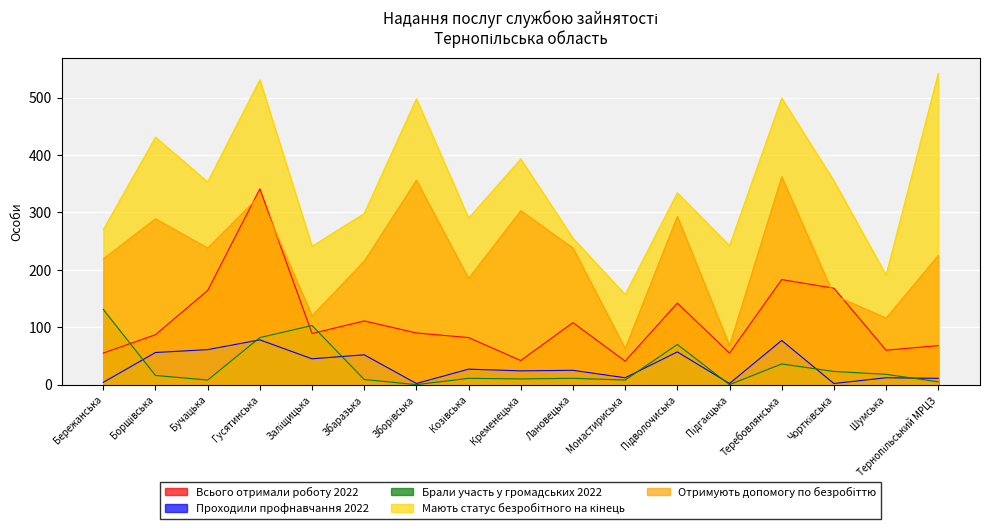

What is the greatest value displayed?

542